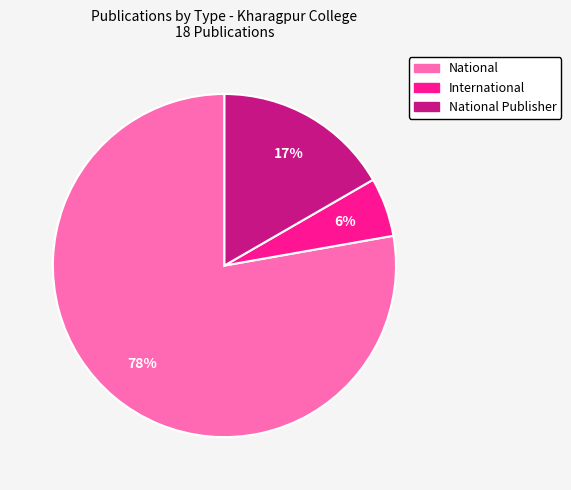

Is there any slice that represents more than half of the pie?

Yes